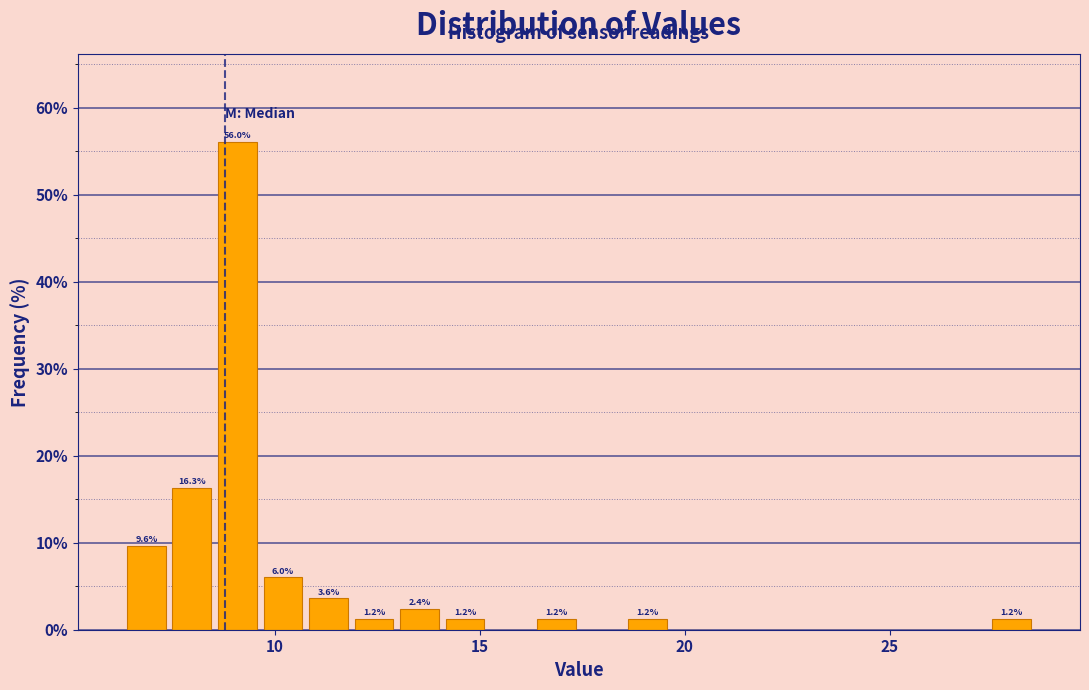

Around what value on the x-axis is the tallest bar? Give the approximate position of its centre, as read against the axis.

9.0